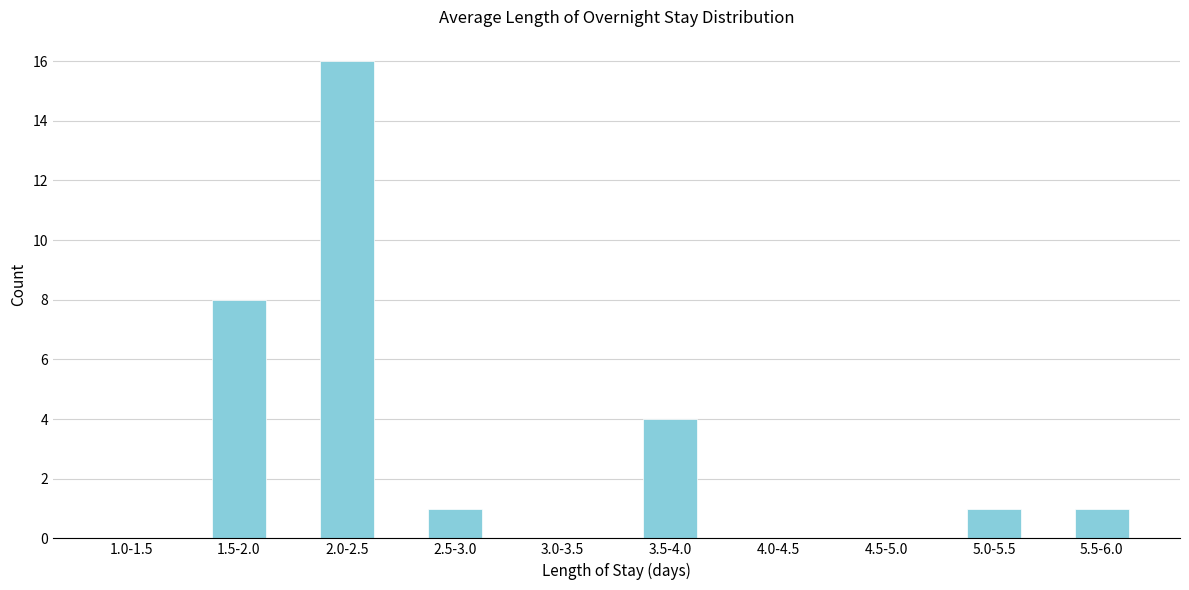

Reading right to left, what are all the values shown in this chart?

5.5-6.0=1	5.0-5.5=1	4.5-5.0=0	4.0-4.5=0	3.5-4.0=4	3.0-3.5=0	2.5-3.0=1	2.0-2.5=16	1.5-2.0=8	1.0-1.5=0